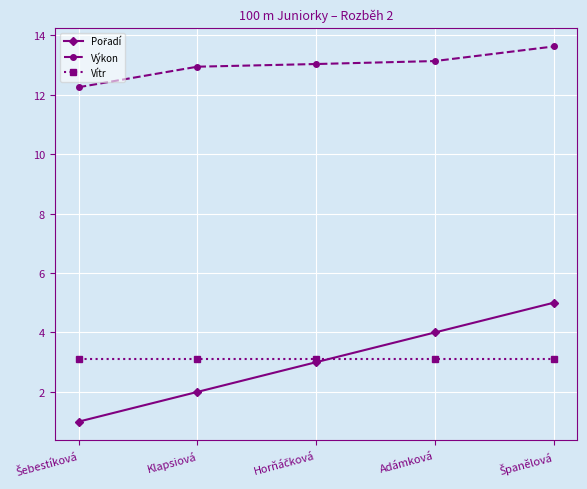

True or false: Vítr has a value of 4.1 at Klapsiová.

False